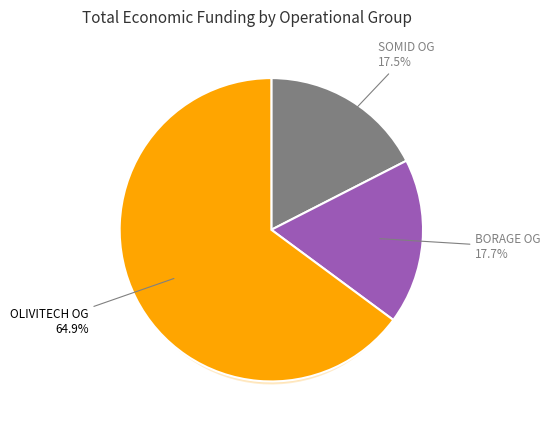

Rank the categories by value from lowest to highest.

SOMID Operational Group, BORAGE Operational Group, OLIVITECH Operational Group